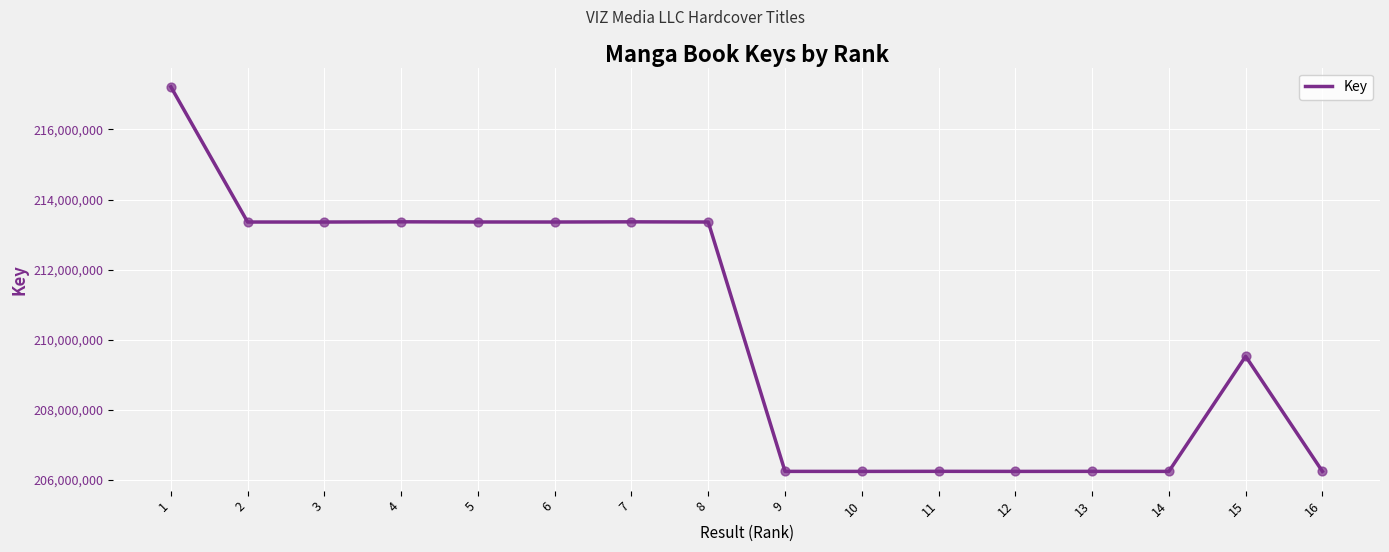

What is the change in value from 1 to 12?

-10970322